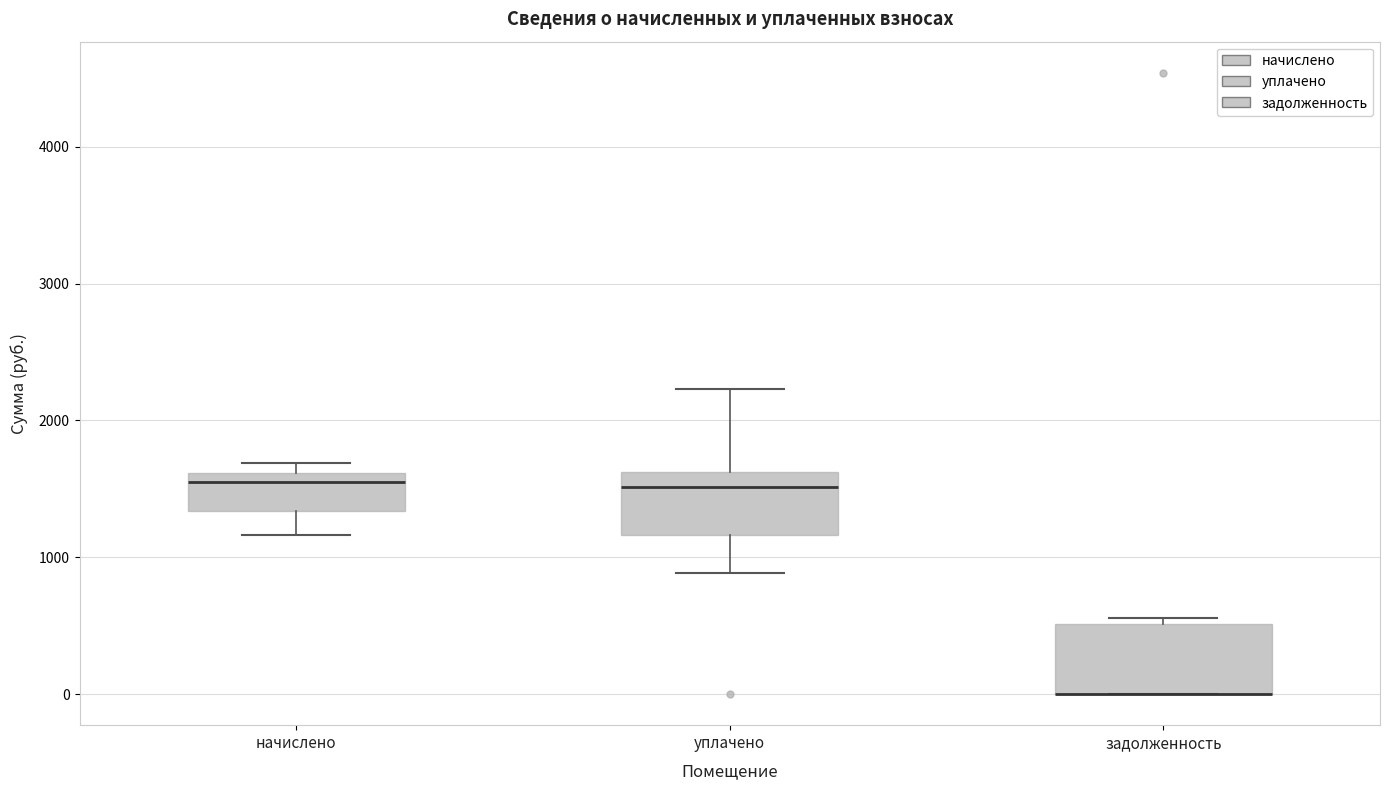

Reading left to right, transcribe this box plot: for each box, give where its median line is, the range the box spans, and where its two whiskers end, as read against the y-axis. The values are not printed on the chart, so give them approximately, as read against the axis.

начислено: median 1500, box 1300 to 1600, whiskers 1200 to 1700
уплачено: median 1500, box 1200 to 1600, whiskers 900 to 2200
задолженность: median 0 (drawn on the box's lower edge), box 0 to 500, whiskers 0 to 600